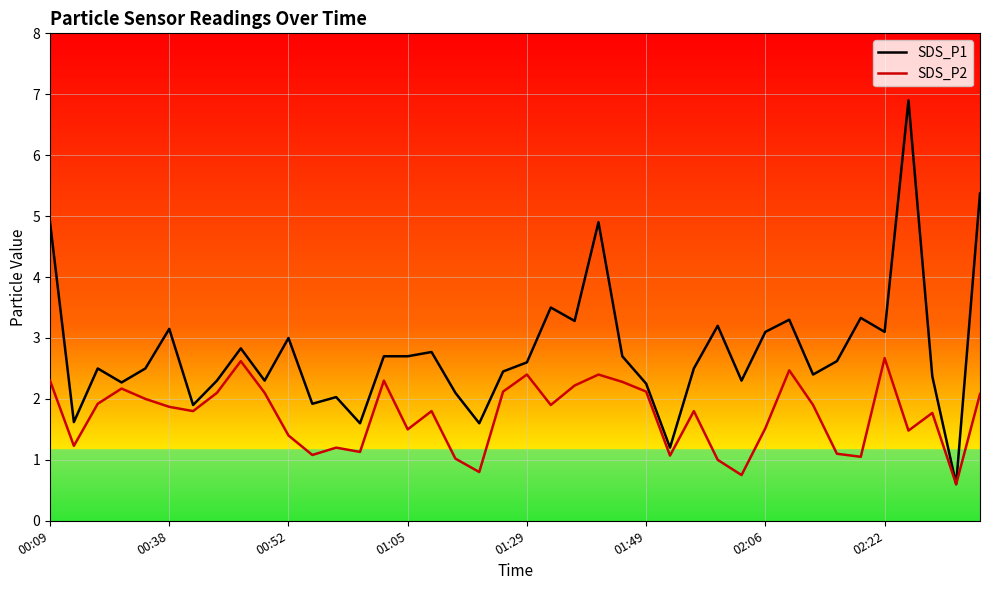

How many interior local valleys does the SDS_P2 series have?

12